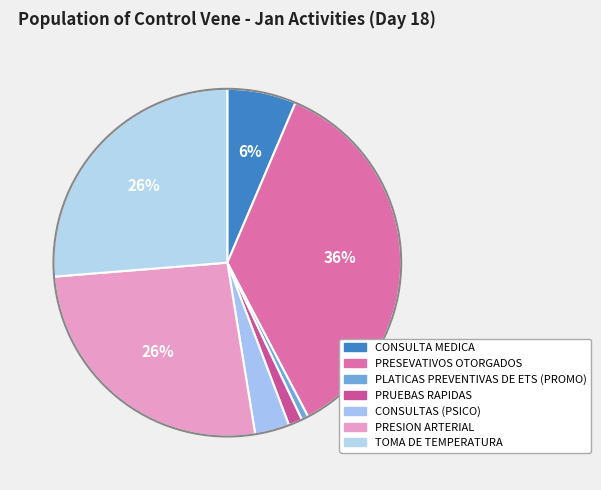

Which slice is the smallest?

PLATICAS PREVENTIVAS DE ETS (PROMO)